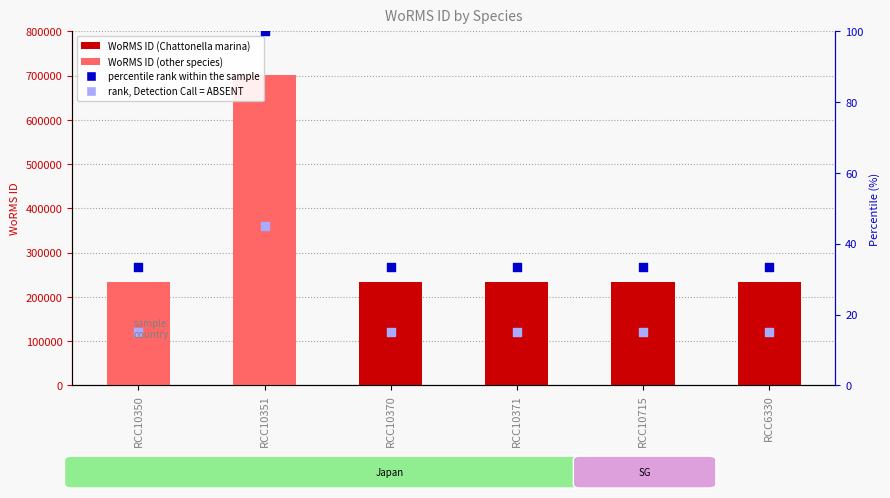

Which series contains the lowest Y value?

rank, Detection Call = ABSENT